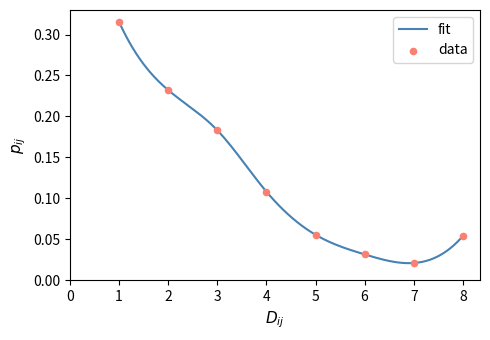

Between 3 and 1, which is larger?

1